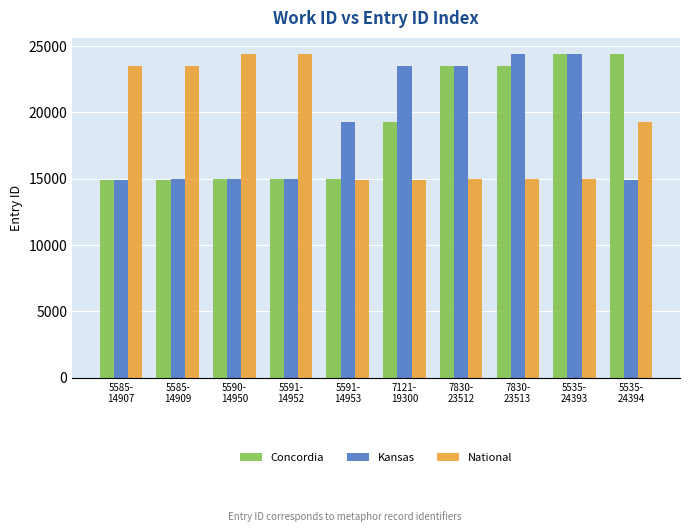

Is it true that Concordia equals 35309 at 5535-
24394?

False